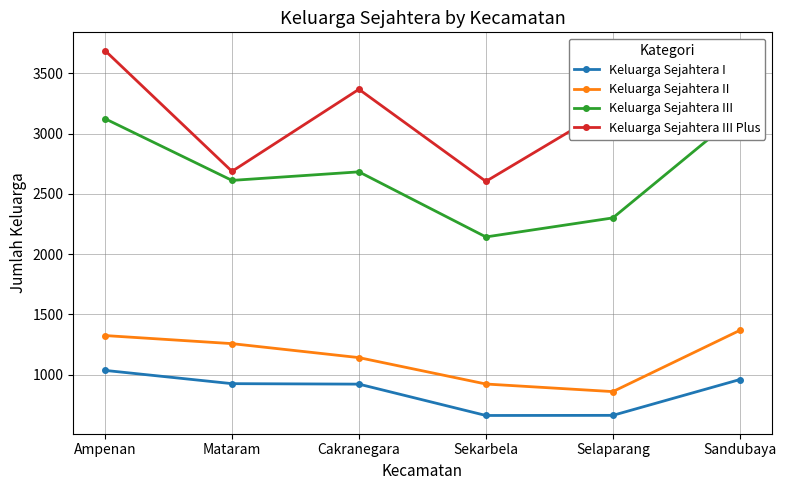

Where does the Keluarga Sejahtera I series first go above 926?

Ampenan